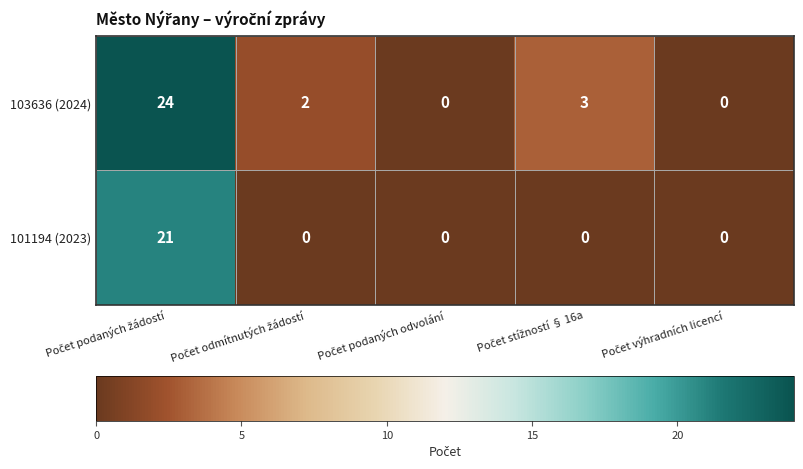

List the series in order of their overall mean, highest first.

103636 (2024), 101194 (2023)